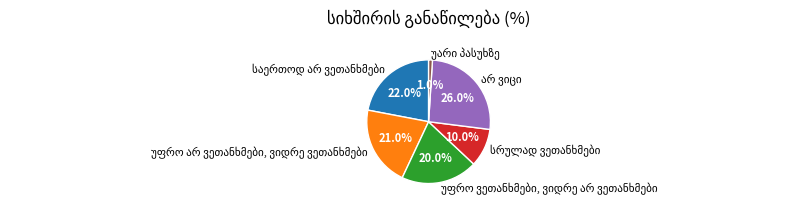

Count the number of slices in the pie.

6